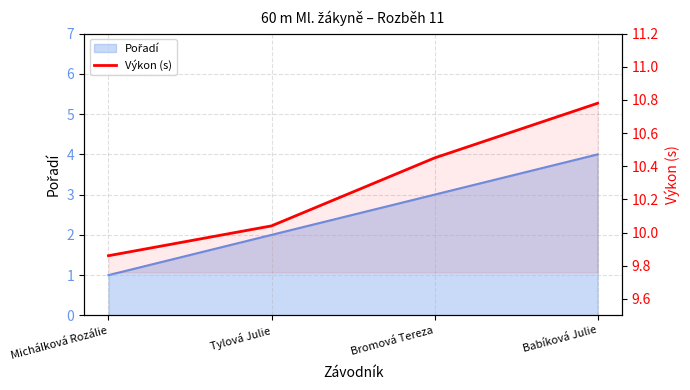

At which category does the chart reach its minimum across all series?

Michálková Rozálie